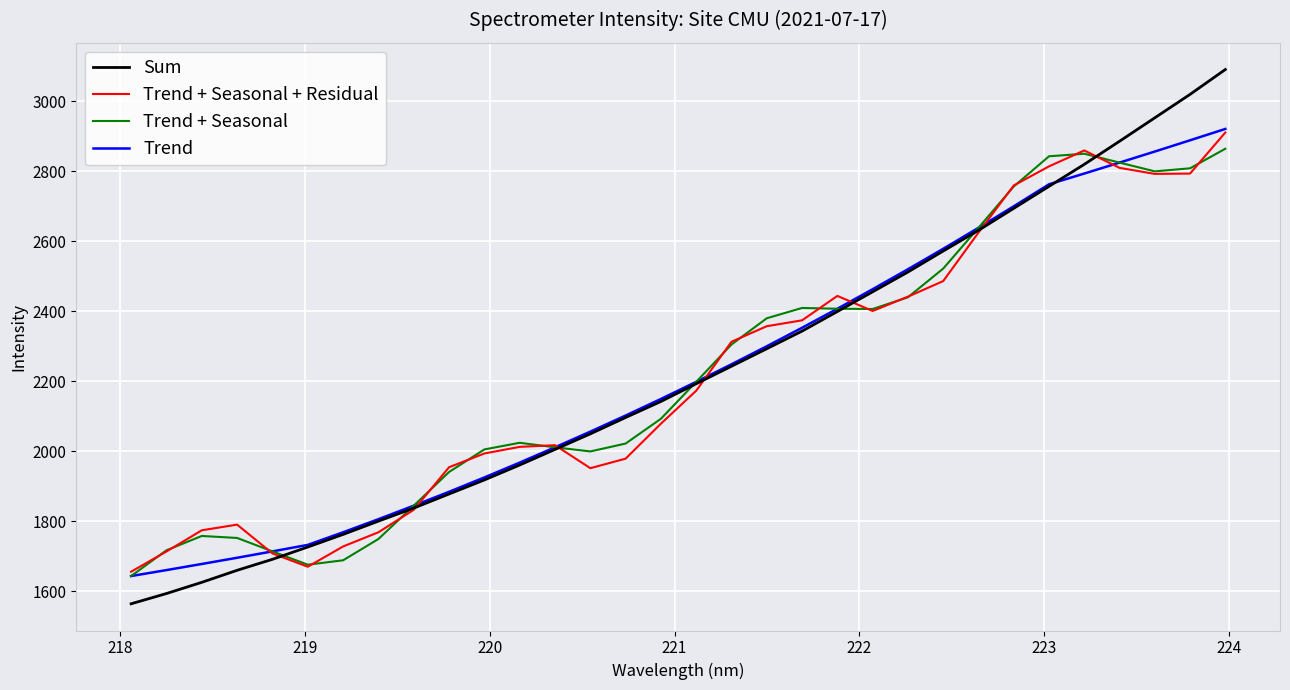

In Trend + Seasonal + Residual, how many points are lower than both neighbors (excluding endpoints)?

4